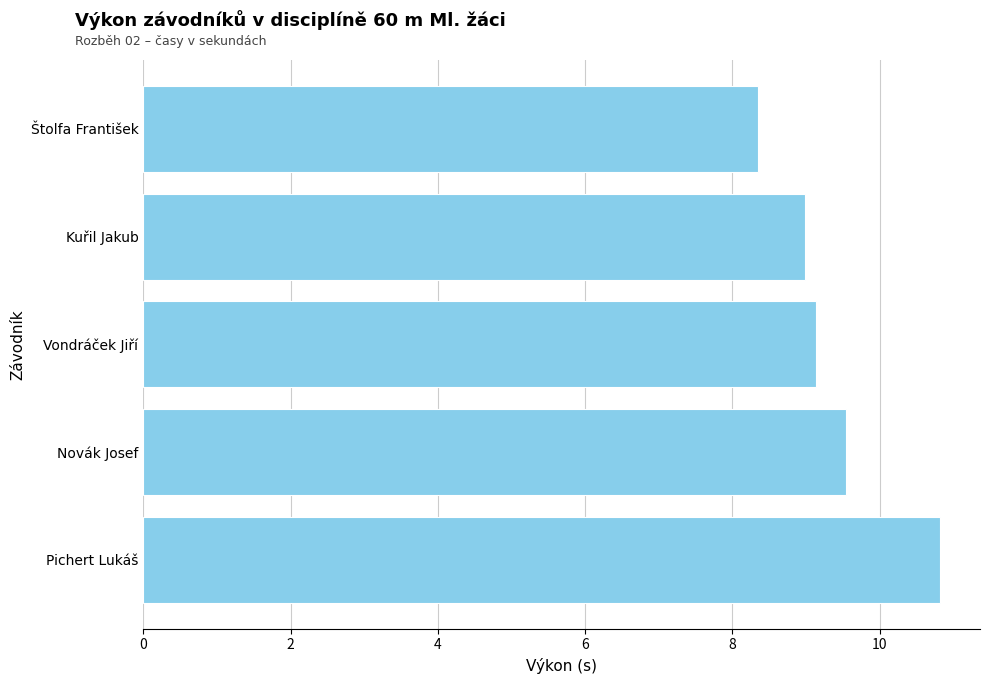

Count the number of categories in the chart.

5